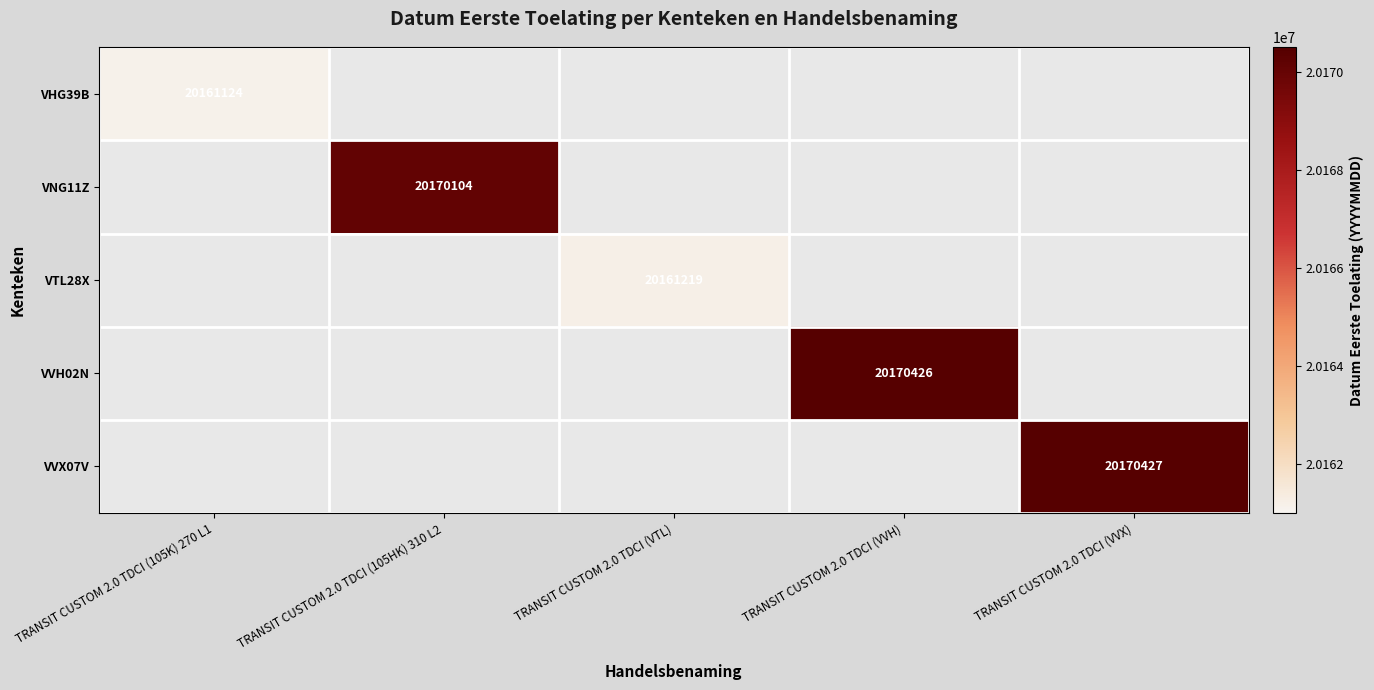

True or false: VHG39B has a value of 31748599 at TRANSIT CUSTOM 2.0 TDCI (105K) 270 L1.

False